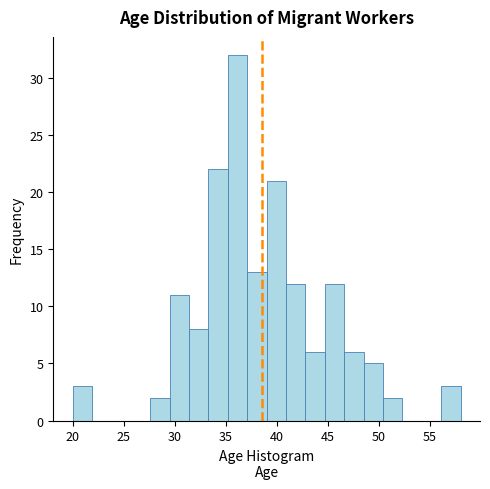

Around what value on the x-axis is the tallest bar? Give the approximate position of its centre, as read against the axis.

36.0